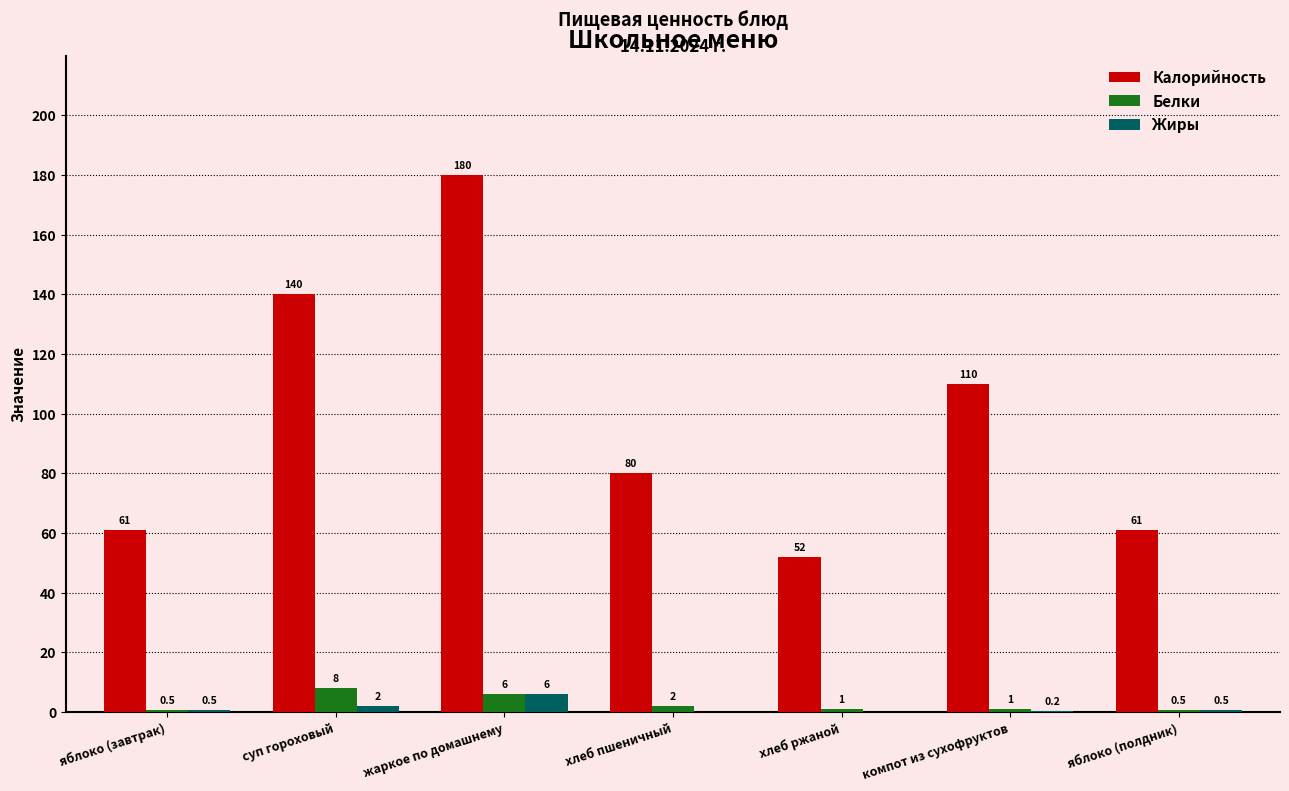

Which category has the highest value in the Жиры series?

жаркое по домашнему